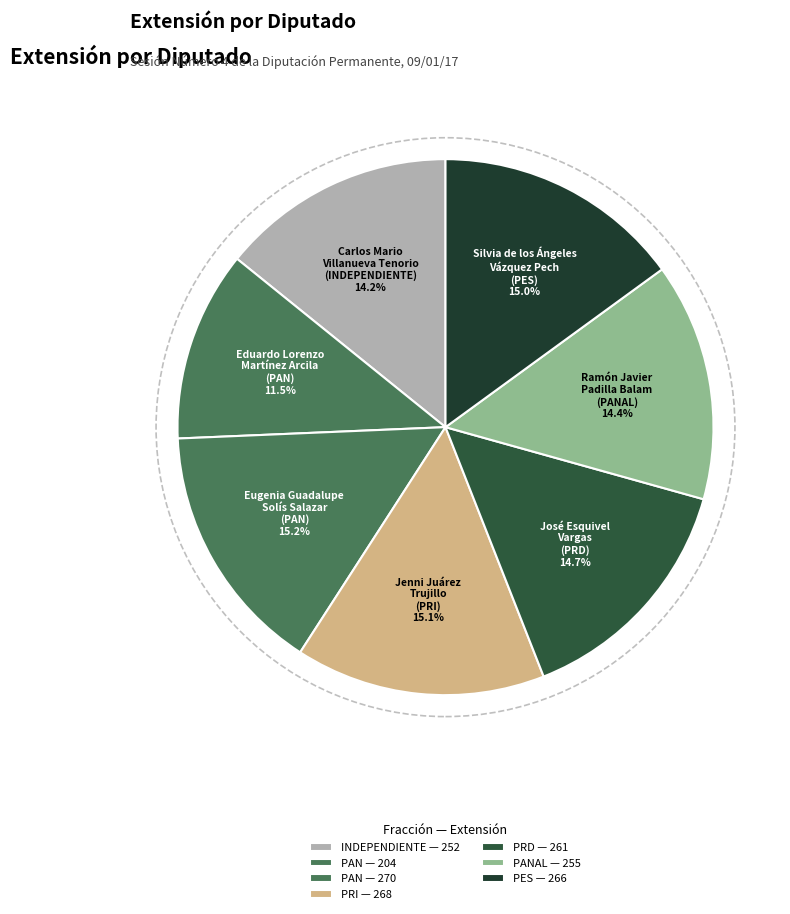

How many segments does this pie chart have?

7